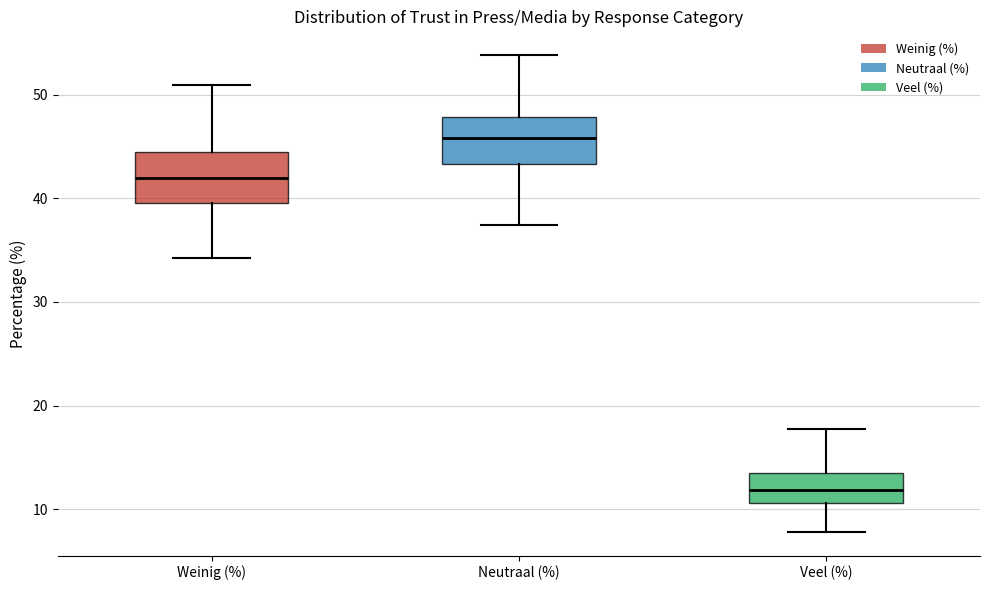

Reading left to right, transcribe this box plot: for each box, give where its median line is, the range the box spans, and where its two whiskers end, as read against the y-axis. The values are not printed on the chart, so give them approximately, as read against the axis.

Weinig (%): median 42, box 40 to 44, whiskers 34 to 51
Neutraal (%): median 46, box 43 to 48, whiskers 37 to 54
Veel (%): median 12, box 11 to 13, whiskers 8 to 18